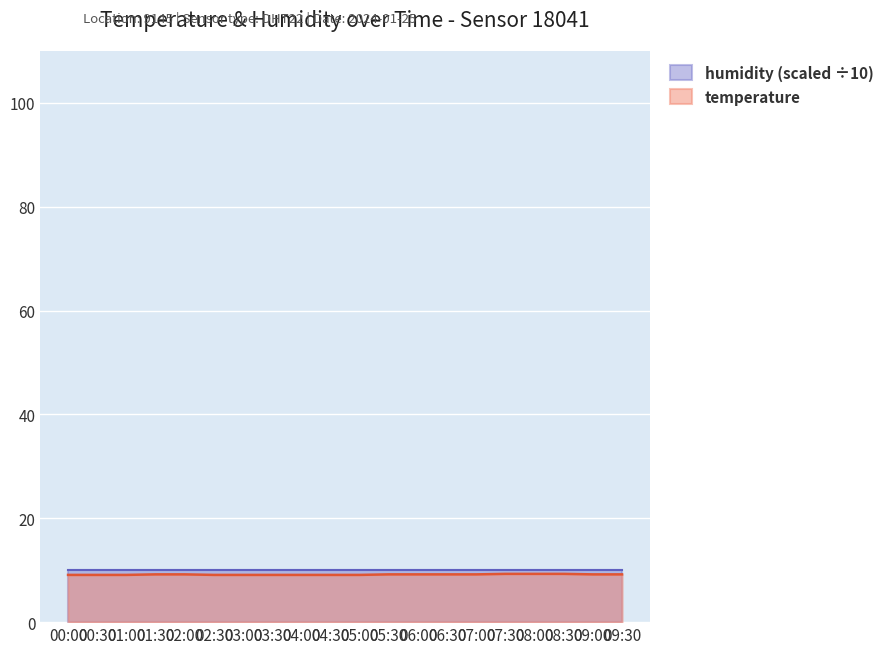

Read the value at 09:30.

9.2